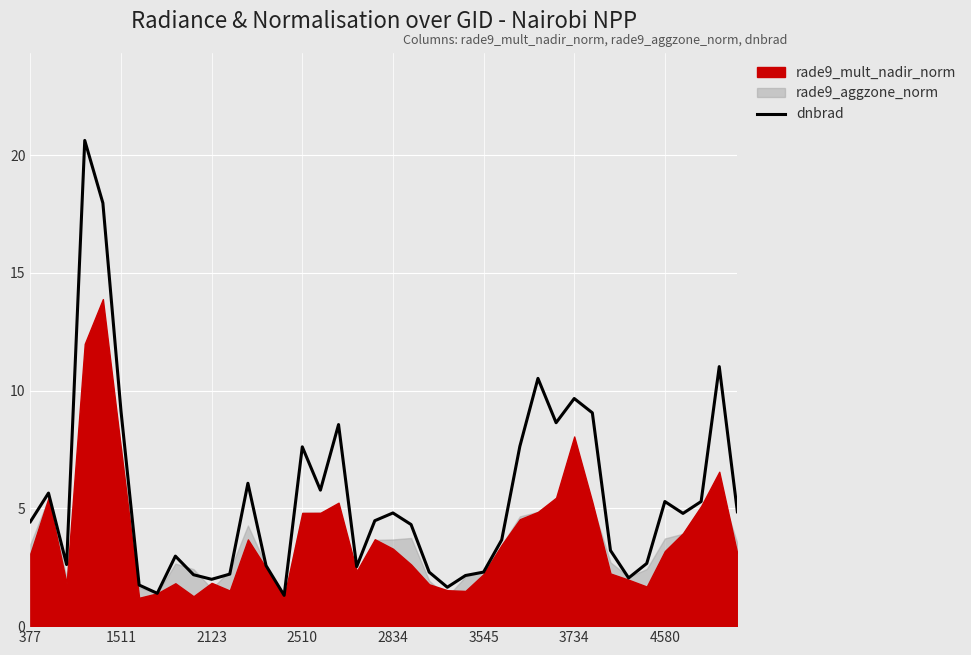

What is the sum of all values?

217.6